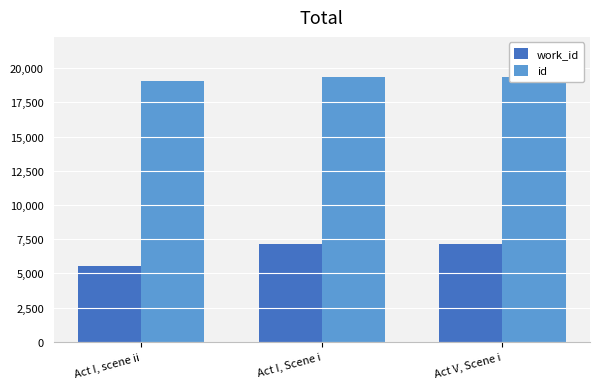

Reading right to left, extract all data points from this chart.

work_id: 7141	7139	5537
id: 19382	19377	19032